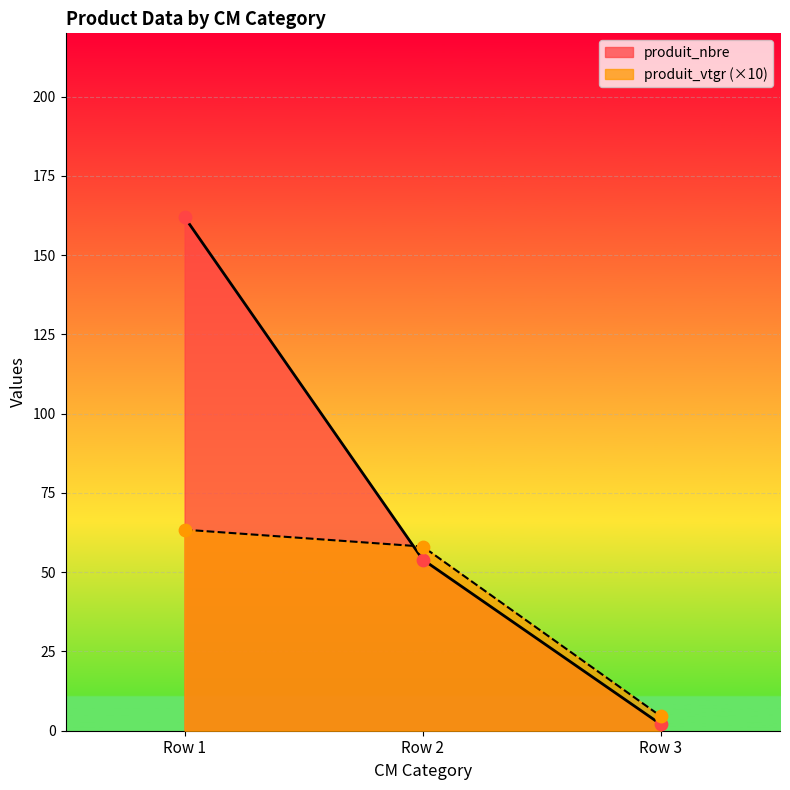

At how many categories does at least one series exceed 5?

2